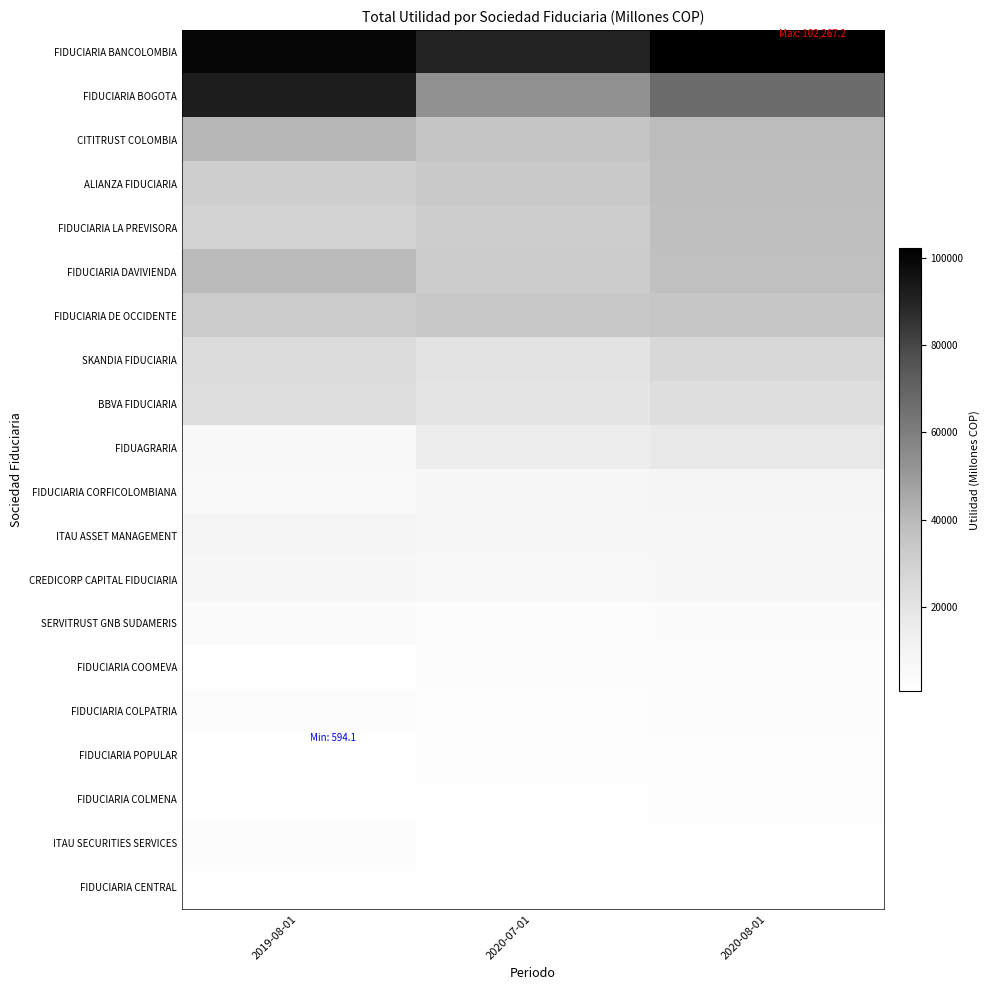

At which category does the chart reach its peak across all series?

2020-08-01